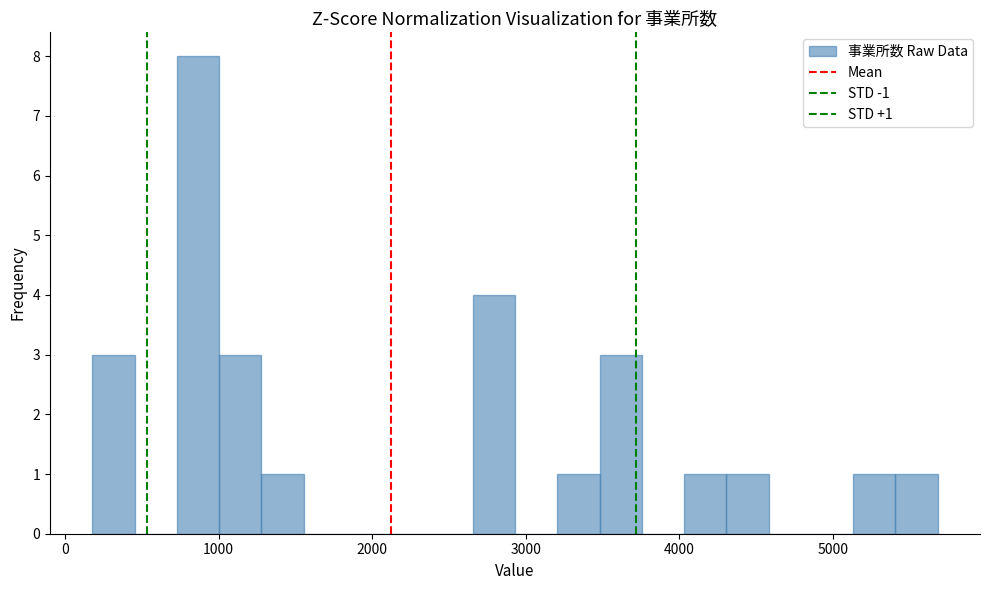

Read against the x-axis, roughly where is the centre of the tallest bar?

900